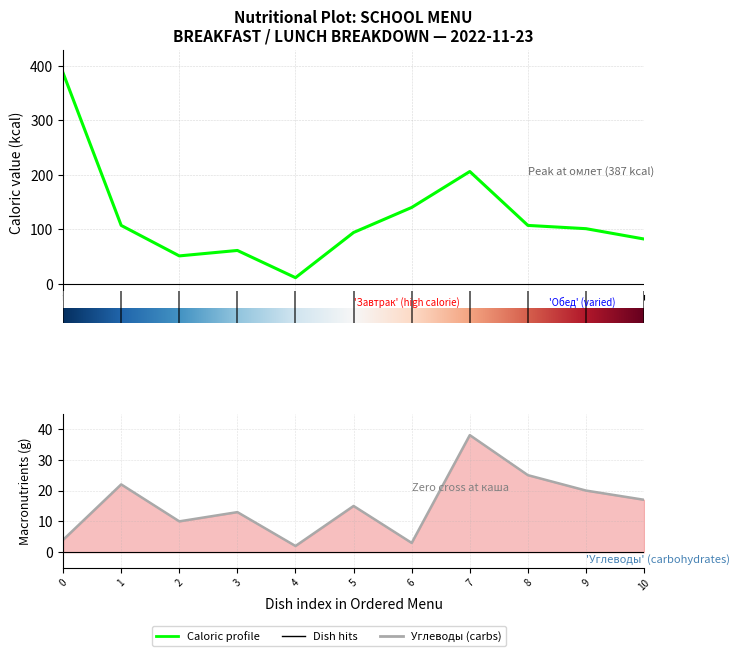

Does the chart have visible grid lines?

Yes